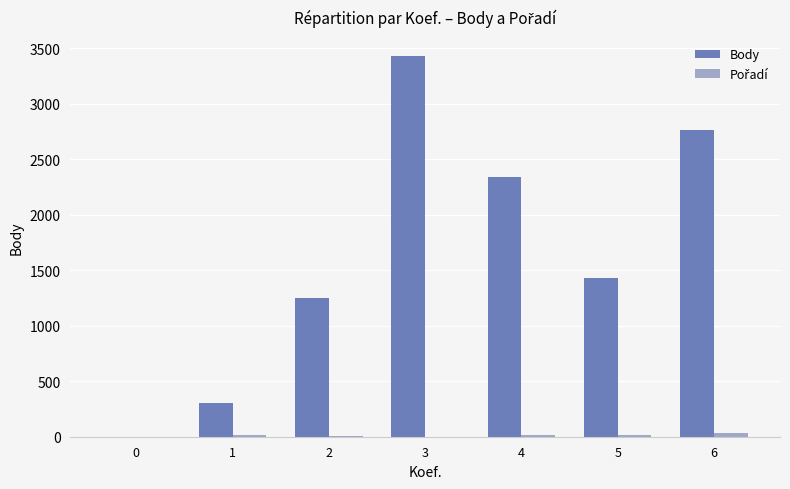

How many groups of bars are there?

7